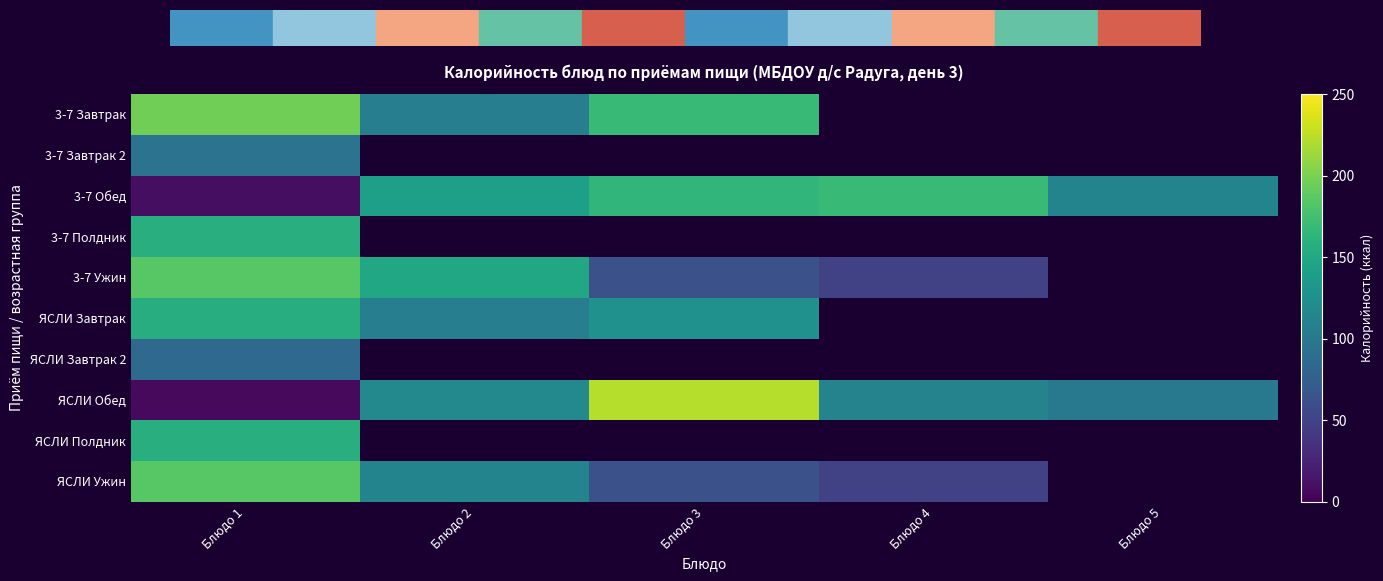

At how many categories does at least one series exceed 176?

2